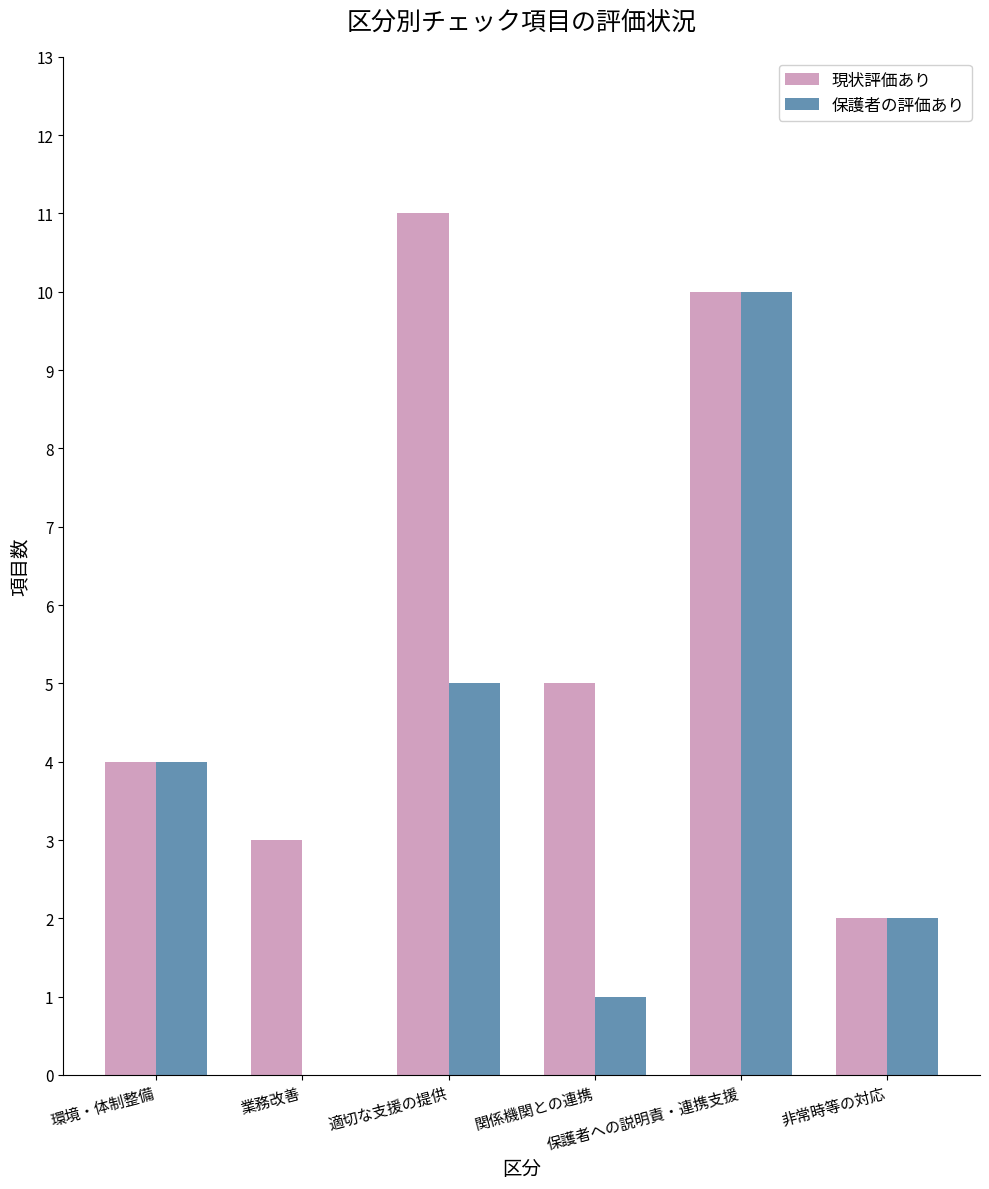

What is the maximum value shown in the chart?

11